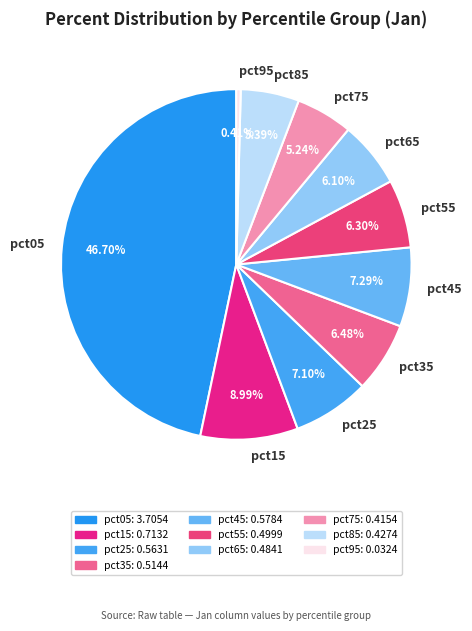

What percentage is the pct15 slice, to the nearest percent?

9%